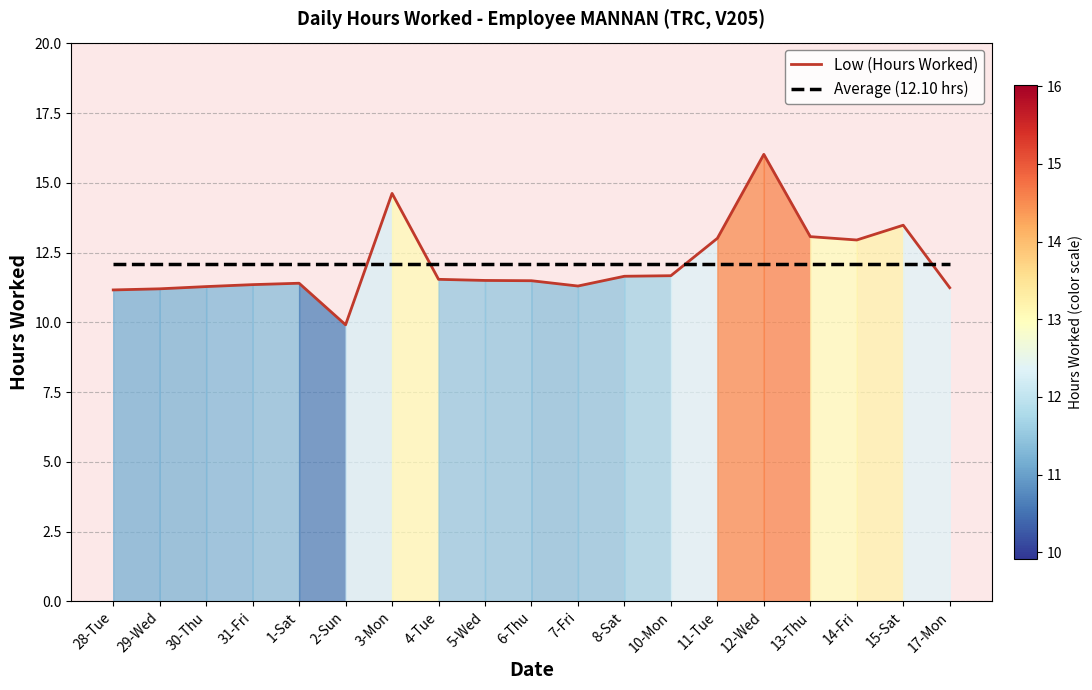

At how many categories does at least one series exceed 14?

2